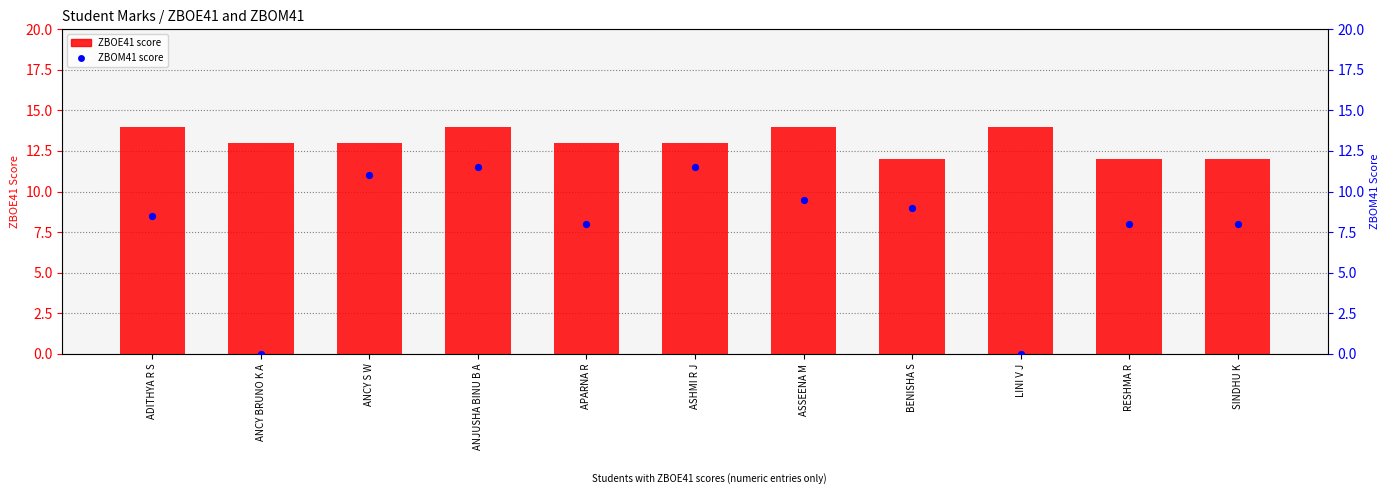

Which series has the widest spread of Y values?

ZBOM41 score